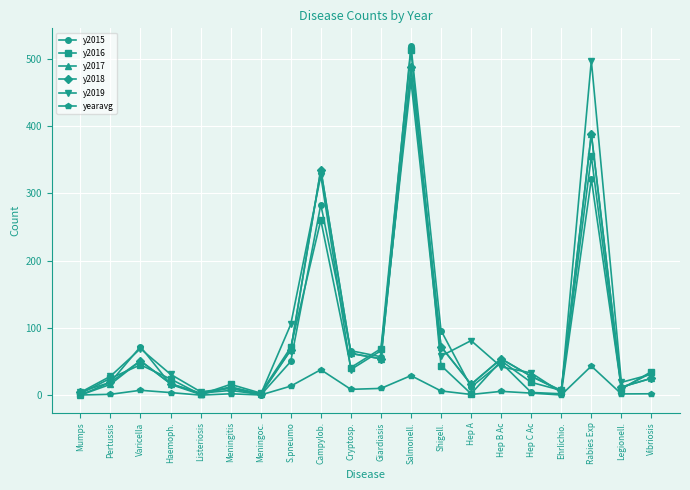

What is the spread (max minus min) of values at Campylob.?

297.2